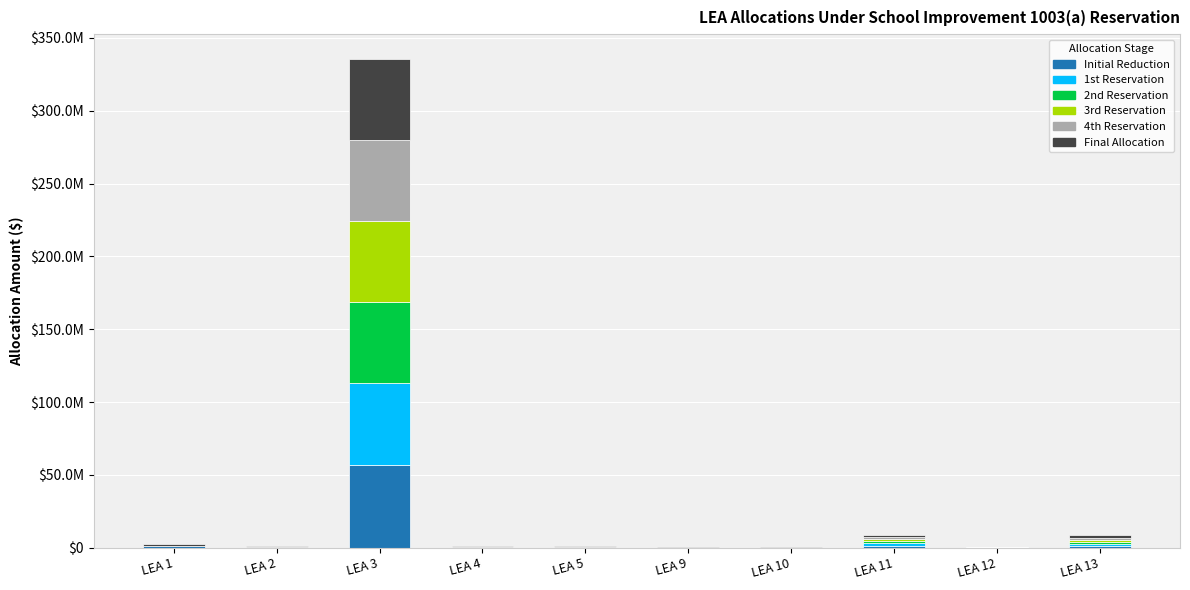

Is it true that 4th Reservation equals 0.0 at LEA 1?

True